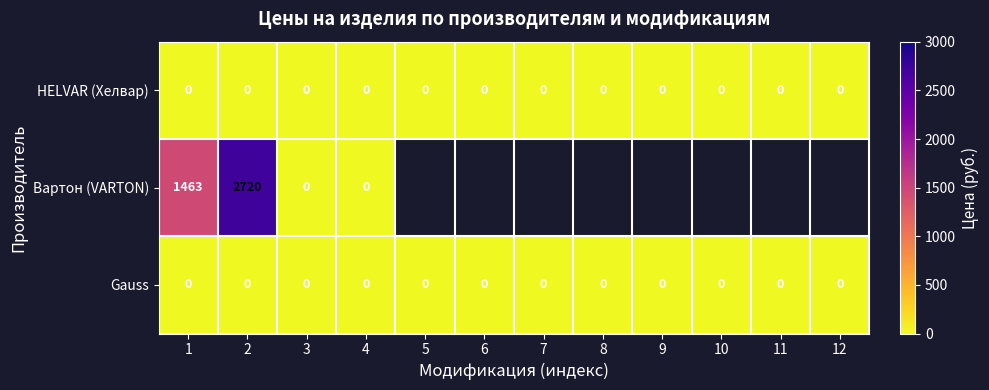

Which has a higher value, 1 or 7?

1